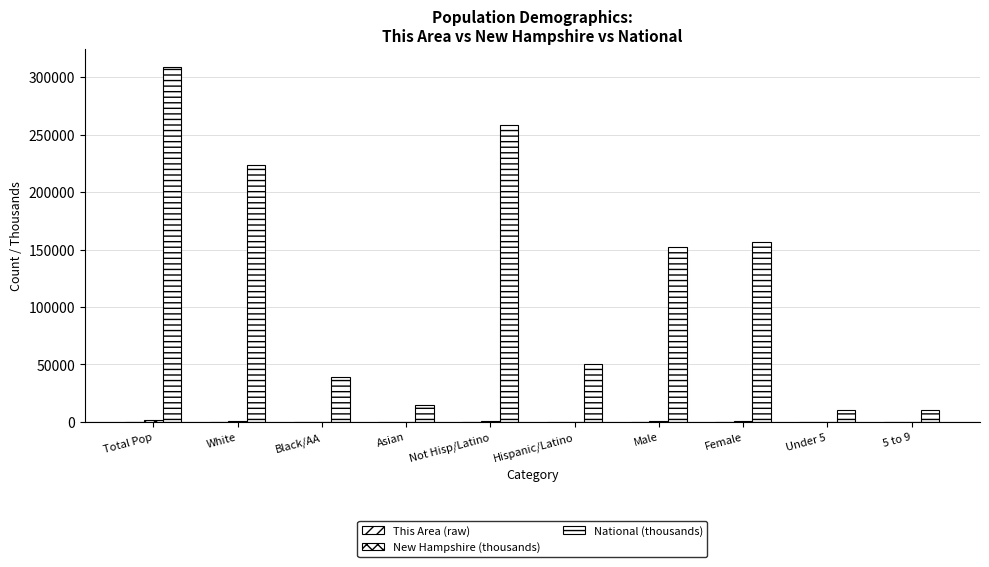

How many data points does each series have?

10